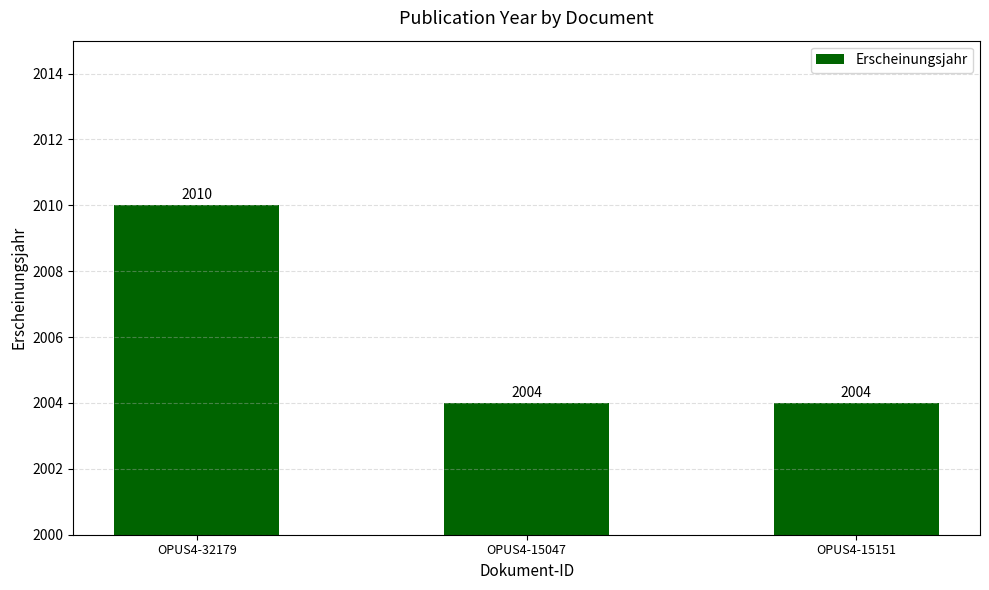

Is it true that the value at OPUS4-32179 is 3320?

False